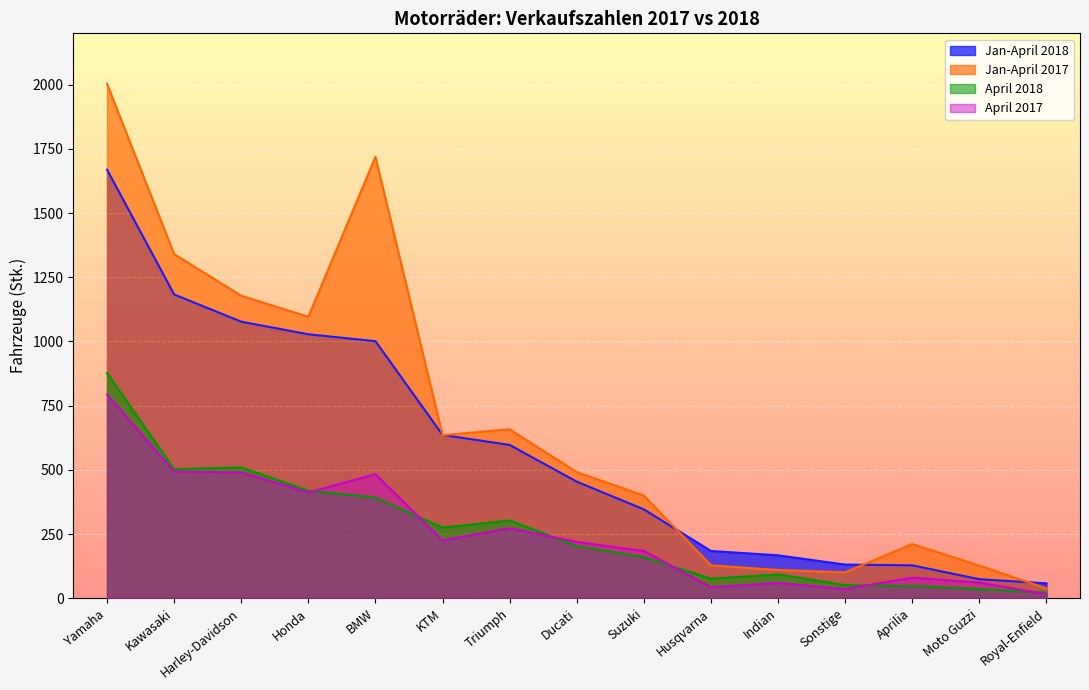

Reading left to right, what are all the values shown in this chart?

Jan-April 2018: 1669	1183	1077	1028	1001	636	597	454	346	184	167	131	128	74	58
Jan-April 2017: 2003	1340	1178	1096	1719	635	658	491	400	128	110	101	211	127	38
April 2018: 877	502	509	419	392	275	303	203	160	76	93	51	48	36	22
April 2017: 793	493	490	412	483	225	273	219	184	43	59	36	80	61	15